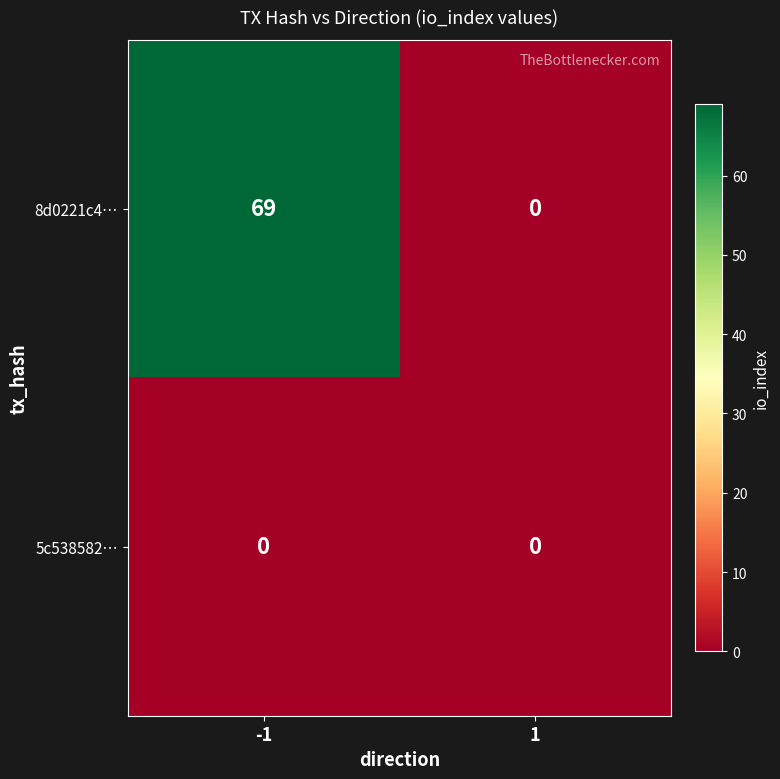

What is the total value across all series at -1?

69